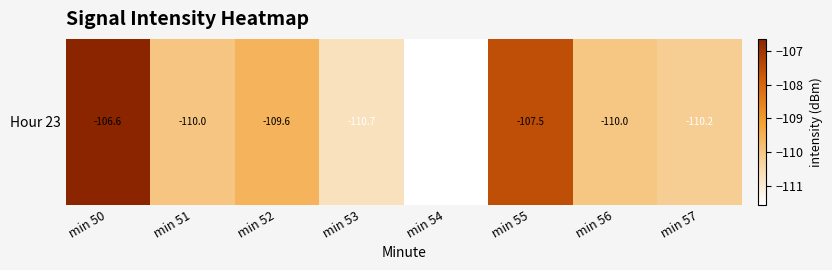

Which category has the lowest value across all series?

min 54